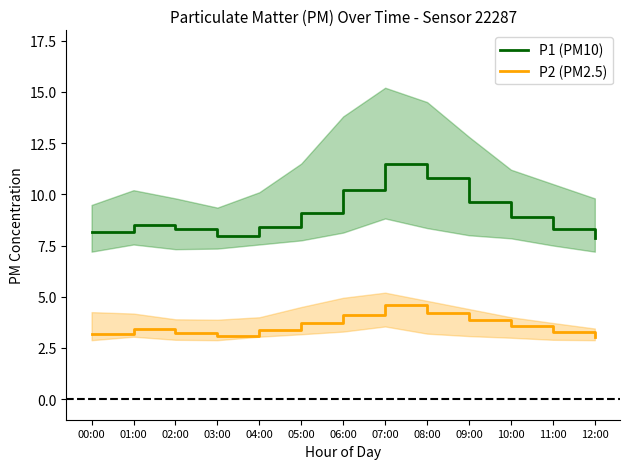

How many lines are shown in the chart?

2